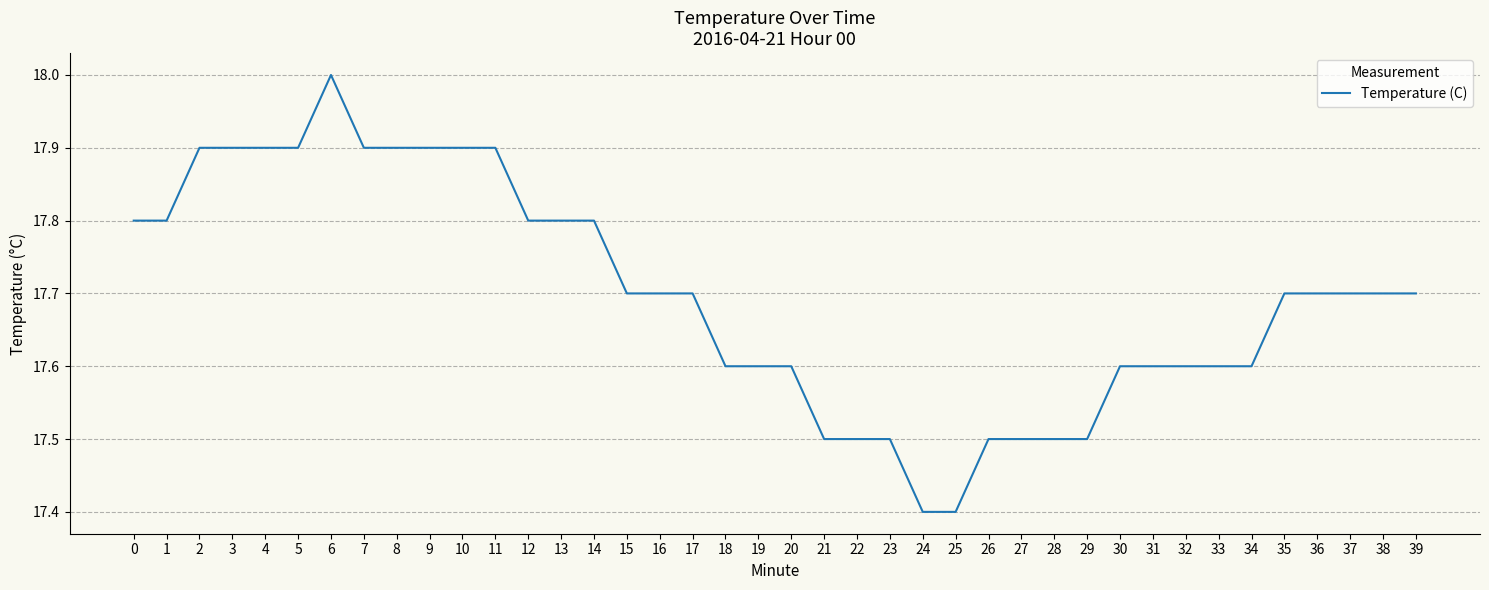

Count the values in the range 17 to 18.

40